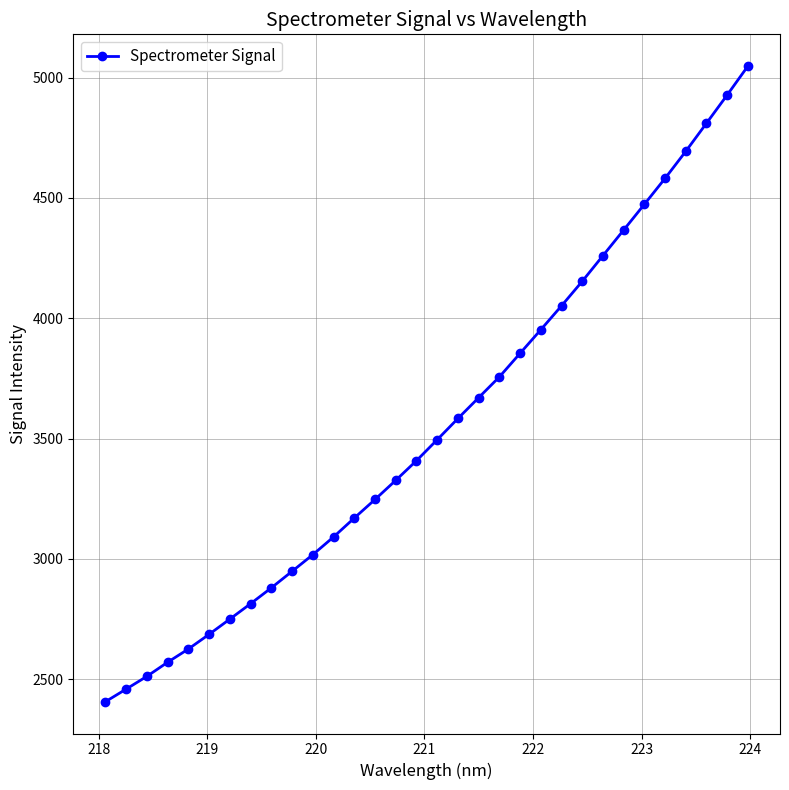

What is the value of the 29th point from the left?

4693.6